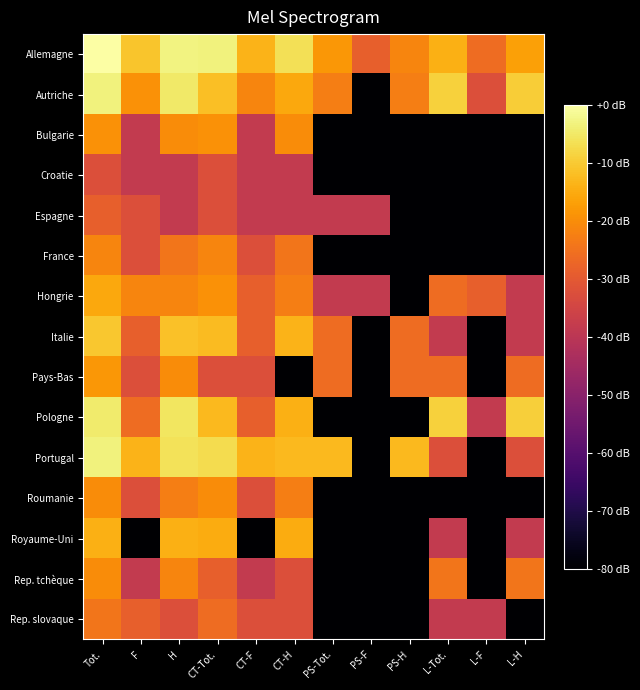

Which has a higher value, H or PS-F?

H